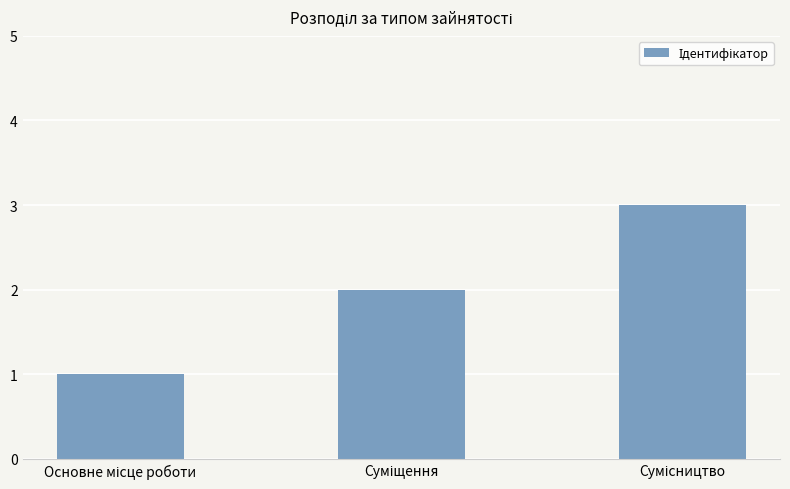

What is the greatest value displayed?

3